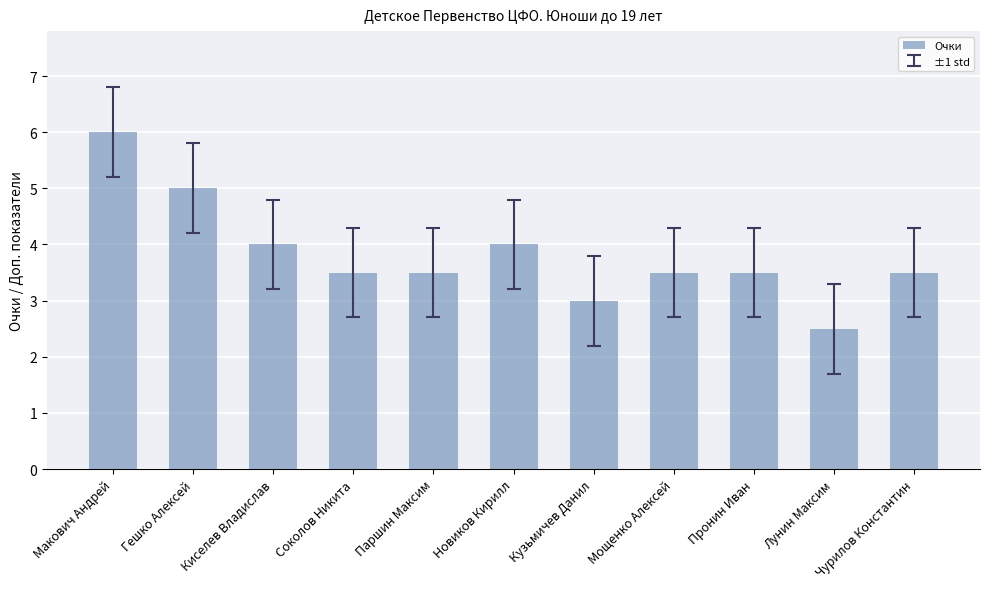

What is the change in value from Новиков Кирилл to Кузьмичев Данил?

-1.0